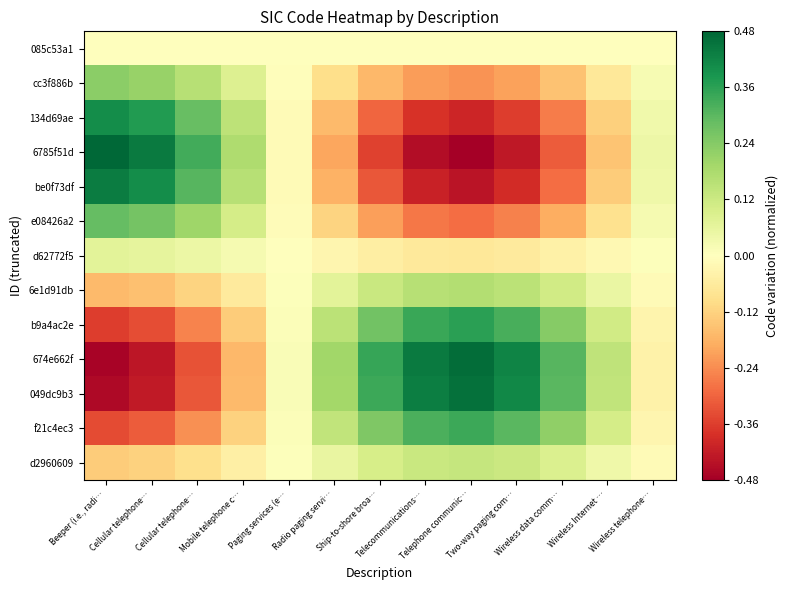

Reading right to left, transcribe all the data shown in this chart.

085c53a1: Wireless telephone…=0.0	Wireless Internet …=-0.0	Wireless data comm…=-0.0	Two-way paging com…=-0.0	Telephone communic…=-0.0	Telecommunications…=-0.0	Ship-to-shore broa…=-0.0	Radio paging servi…=-0.0	Paging services (e…=-0.0	Mobile telephone c…=0.0	Cellular telephone…=0.0	Cellular telephone…=0.0	Beeper (i.e., radi…=0.0
cc3f886b: Wireless telephone…=0.0	Wireless Internet …=-0.1	Wireless data comm…=-0.2	Two-way paging com…=-0.2	Telephone communic…=-0.2	Telecommunications…=-0.2	Ship-to-shore broa…=-0.2	Radio paging servi…=-0.1	Paging services (e…=-0.0	Mobile telephone c…=0.1	Cellular telephone…=0.2	Cellular telephone…=0.2	Beeper (i.e., radi…=0.2
134d69ae: Wireless telephone…=0.0	Wireless Internet …=-0.1	Wireless data comm…=-0.3	Two-way paging com…=-0.4	Telephone communic…=-0.4	Telecommunications…=-0.4	Ship-to-shore broa…=-0.3	Radio paging servi…=-0.2	Paging services (e…=-0.0	Mobile telephone c…=0.1	Cellular telephone…=0.3	Cellular telephone…=0.4	Beeper (i.e., radi…=0.4
6785f51d: Wireless telephone…=0.0	Wireless Internet …=-0.1	Wireless data comm…=-0.3	Two-way paging com…=-0.4	Telephone communic…=-0.5	Telecommunications…=-0.5	Ship-to-shore broa…=-0.4	Radio paging servi…=-0.2	Paging services (e…=-0.0	Mobile telephone c…=0.2	Cellular telephone…=0.3	Cellular telephone…=0.4	Beeper (i.e., radi…=0.5
be0f73df: Wireless telephone…=0.0	Wireless Internet …=-0.1	Wireless data comm…=-0.3	Two-way paging com…=-0.4	Telephone communic…=-0.4	Telecommunications…=-0.4	Ship-to-shore broa…=-0.3	Radio paging servi…=-0.2	Paging services (e…=-0.0	Mobile telephone c…=0.2	Cellular telephone…=0.3	Cellular telephone…=0.4	Beeper (i.e., radi…=0.4
e08426a2: Wireless telephone…=0.0	Wireless Internet …=-0.1	Wireless data comm…=-0.2	Two-way paging com…=-0.3	Telephone communic…=-0.3	Telecommunications…=-0.3	Ship-to-shore broa…=-0.2	Radio paging servi…=-0.1	Paging services (e…=-0.0	Mobile telephone c…=0.1	Cellular telephone…=0.2	Cellular telephone…=0.3	Beeper (i.e., radi…=0.3
d62772f5: Wireless telephone…=0.0	Wireless Internet …=-0.0	Wireless data comm…=-0.0	Two-way paging com…=-0.1	Telephone communic…=-0.1	Telecommunications…=-0.1	Ship-to-shore broa…=-0.0	Radio paging servi…=-0.0	Paging services (e…=-0.0	Mobile telephone c…=0.0	Cellular telephone…=0.0	Cellular telephone…=0.1	Beeper (i.e., radi…=0.1
6e1d91db: Wireless telephone…=-0.0	Wireless Internet …=0.1	Wireless data comm…=0.1	Two-way paging com…=0.2	Telephone communic…=0.2	Telecommunications…=0.2	Ship-to-shore broa…=0.1	Radio paging servi…=0.1	Paging services (e…=0.0	Mobile telephone c…=-0.1	Cellular telephone…=-0.1	Cellular telephone…=-0.2	Beeper (i.e., radi…=-0.2
b9a4ac2e: Wireless telephone…=-0.0	Wireless Internet …=0.1	Wireless data comm…=0.2	Two-way paging com…=0.3	Telephone communic…=0.4	Telecommunications…=0.3	Ship-to-shore broa…=0.3	Radio paging servi…=0.2	Paging services (e…=0.0	Mobile telephone c…=-0.1	Cellular telephone…=-0.3	Cellular telephone…=-0.3	Beeper (i.e., radi…=-0.4
674e662f: Wireless telephone…=-0.0	Wireless Internet …=0.1	Wireless data comm…=0.3	Two-way paging com…=0.4	Telephone communic…=0.5	Telecommunications…=0.4	Ship-to-shore broa…=0.3	Radio paging servi…=0.2	Paging services (e…=0.0	Mobile telephone c…=-0.2	Cellular telephone…=-0.3	Cellular telephone…=-0.4	Beeper (i.e., radi…=-0.5
049dc9b3: Wireless telephone…=-0.0	Wireless Internet …=0.1	Wireless data comm…=0.3	Two-way paging com…=0.4	Telephone communic…=0.5	Telecommunications…=0.4	Ship-to-shore broa…=0.3	Radio paging servi…=0.2	Paging services (e…=0.0	Mobile telephone c…=-0.2	Cellular telephone…=-0.3	Cellular telephone…=-0.4	Beeper (i.e., radi…=-0.5
f21c4ec3: Wireless telephone…=-0.0	Wireless Internet …=0.1	Wireless data comm…=0.2	Two-way paging com…=0.3	Telephone communic…=0.3	Telecommunications…=0.3	Ship-to-shore broa…=0.2	Radio paging servi…=0.1	Paging services (e…=0.0	Mobile telephone c…=-0.1	Cellular telephone…=-0.2	Cellular telephone…=-0.3	Beeper (i.e., radi…=-0.3
d2960609: Wireless telephone…=-0.0	Wireless Internet …=0.0	Wireless data comm…=0.1	Two-way paging com…=0.1	Telephone communic…=0.1	Telecommunications…=0.1	Ship-to-shore broa…=0.1	Radio paging servi…=0.1	Paging services (e…=0.0	Mobile telephone c…=-0.0	Cellular telephone…=-0.1	Cellular telephone…=-0.1	Beeper (i.e., radi…=-0.1